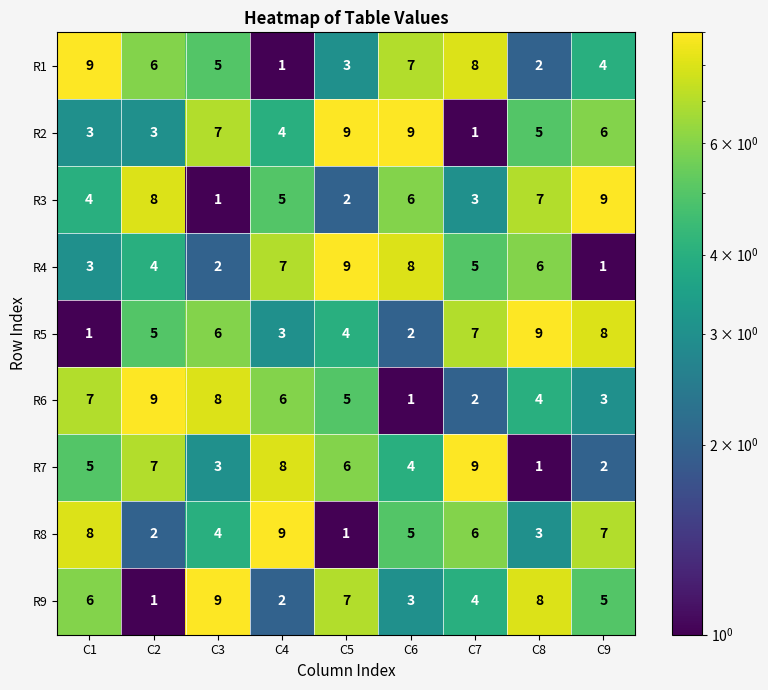

Count the number of data series in this chart.

9